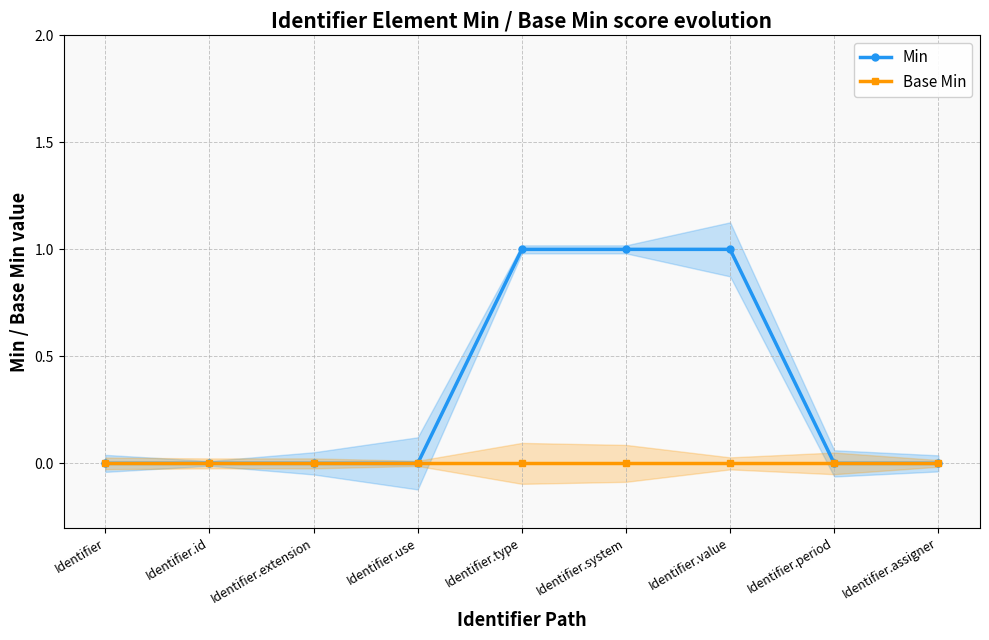

Reading left to right, what are all the values shown in this chart?

Min: Identifier=0	Identifier.id=0	Identifier.extension=0	Identifier.use=0	Identifier.type=1	Identifier.system=1	Identifier.value=1	Identifier.period=0	Identifier.assigner=0
Base Min: Identifier=0	Identifier.id=0	Identifier.extension=0	Identifier.use=0	Identifier.type=0	Identifier.system=0	Identifier.value=0	Identifier.period=0	Identifier.assigner=0